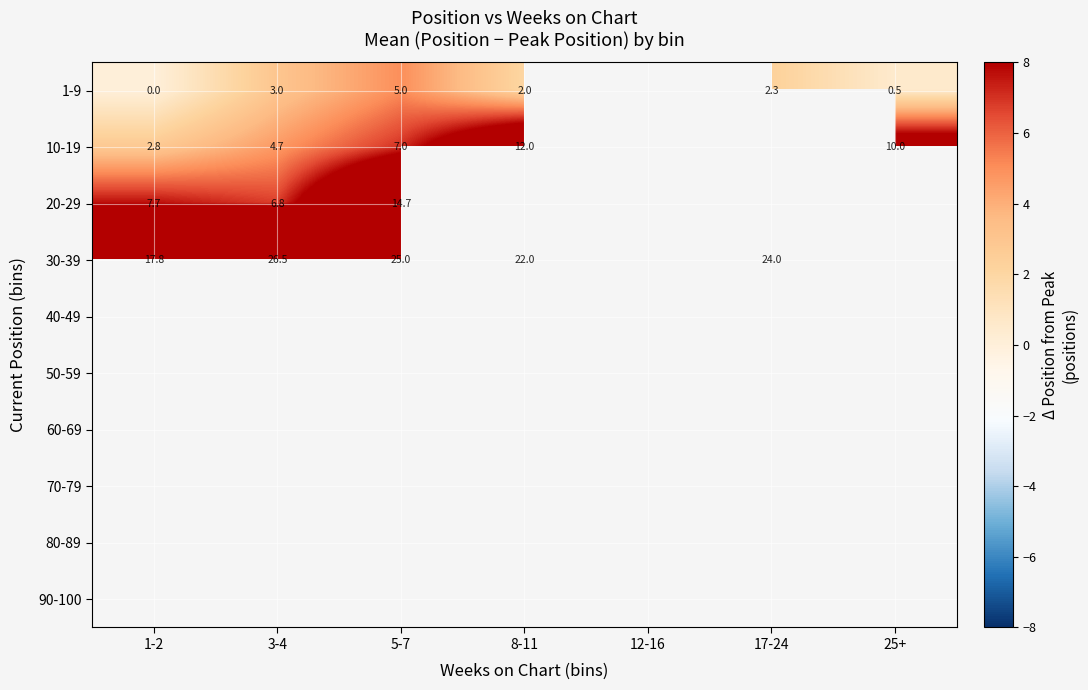

Which category has the lowest value across all series?

1-2